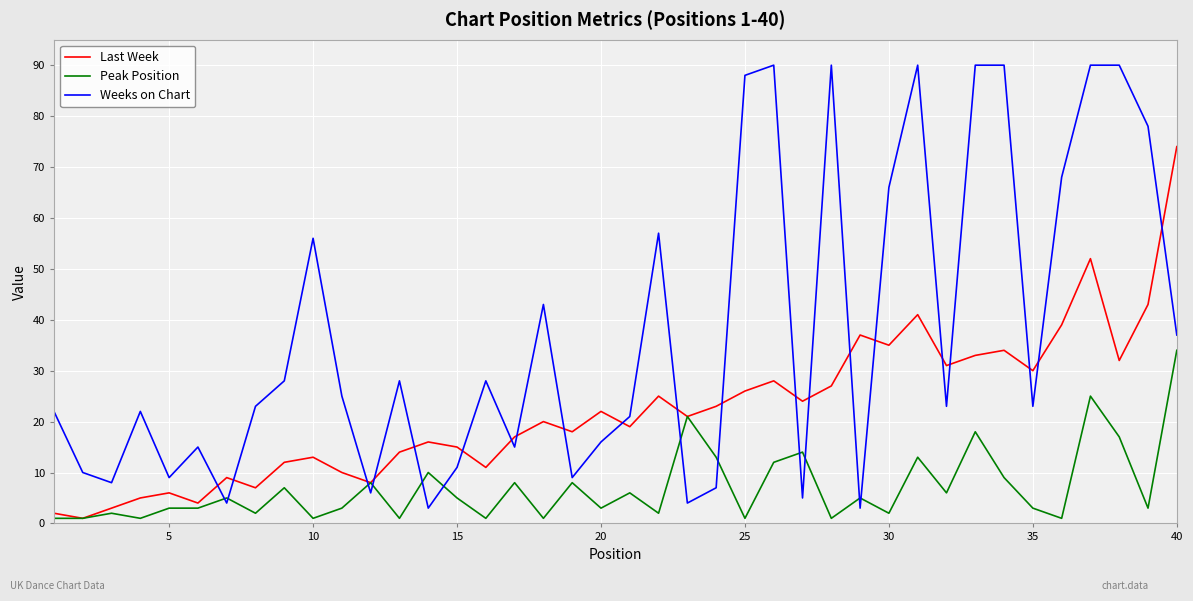

What is the average value of the Last Week series?

22